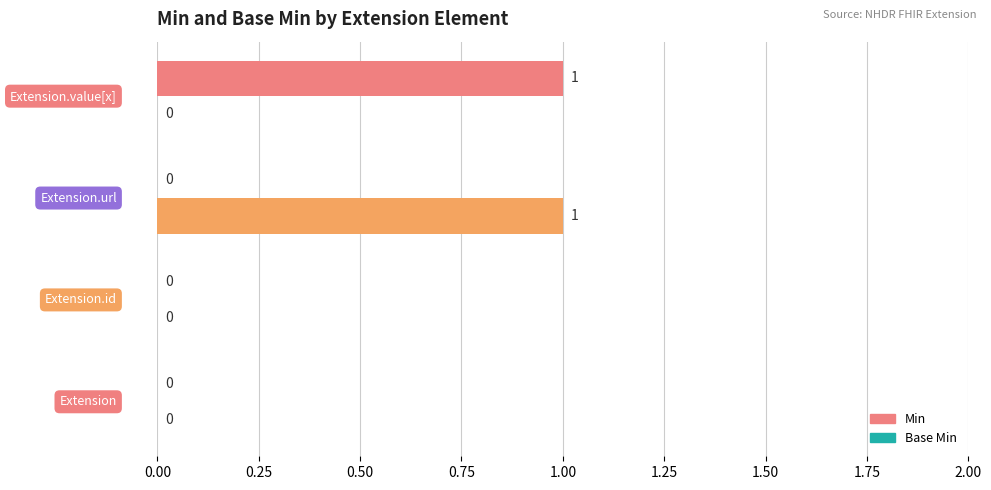

How many values in the Base Min series exceed 0?

1